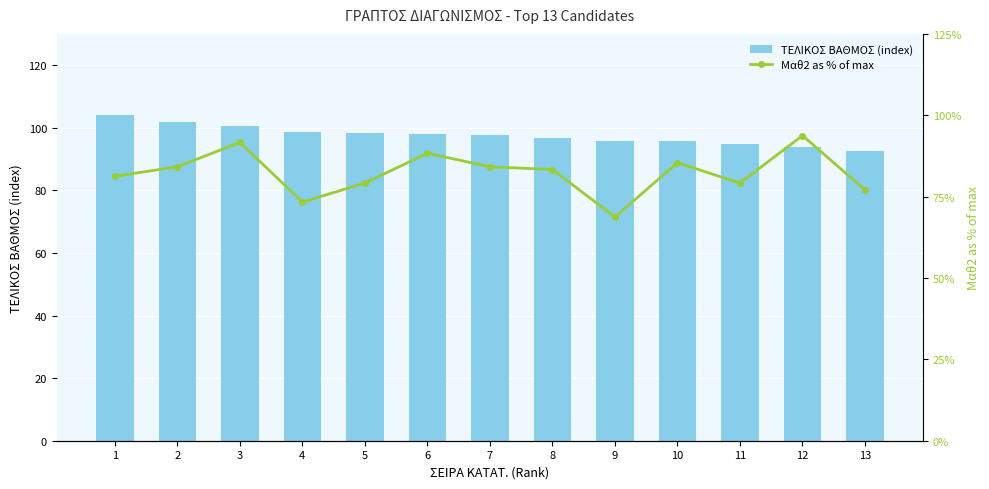

List the series in order of their peak value, lowest first.

Μαθ2 as % of max, ΤΕΛΙΚΟΣ ΒΑΘΜΟΣ (index)